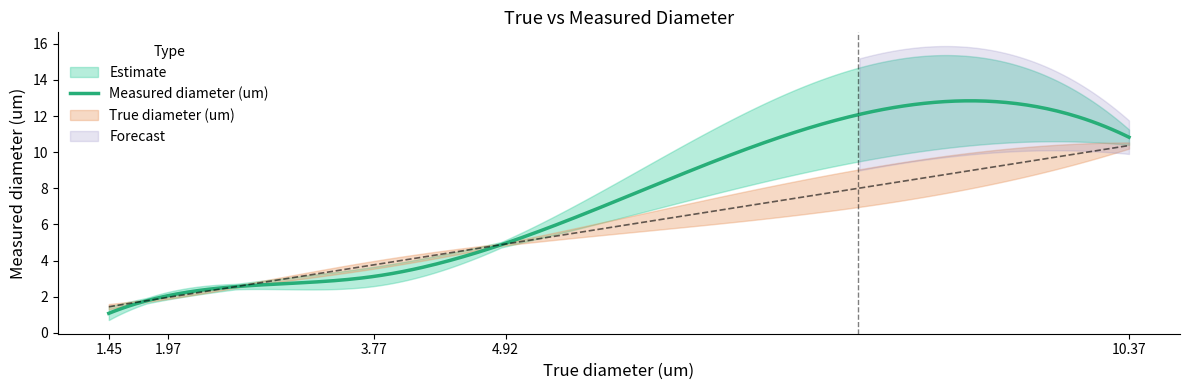

True or false: True diameter (um) has more than 2 interior local peaks.

False